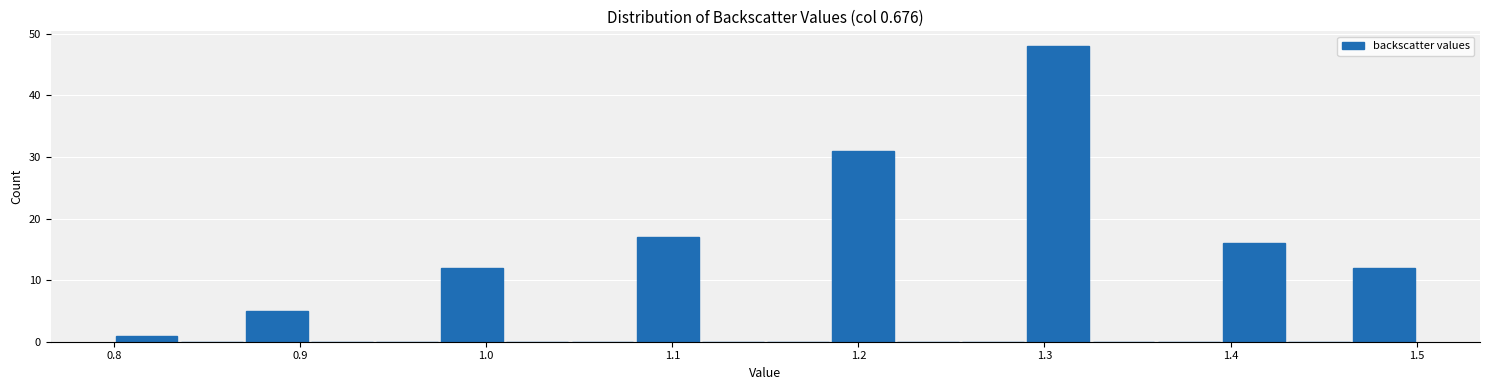

Around what value on the x-axis is the tallest bar? Give the approximate position of its centre, as read against the axis.

1.31